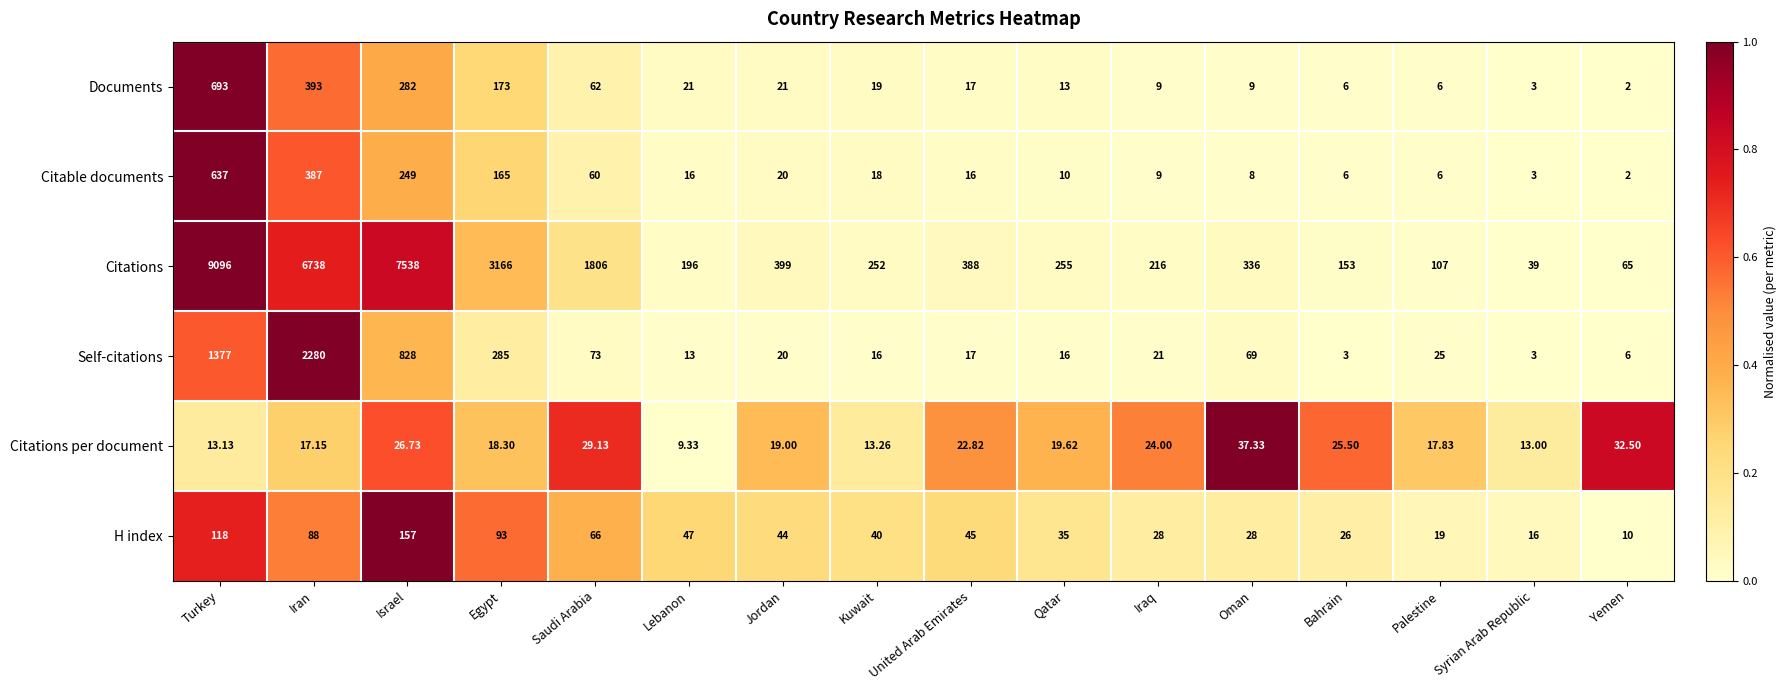

Where is Self-citations nearest to the value 1141?

Turkey